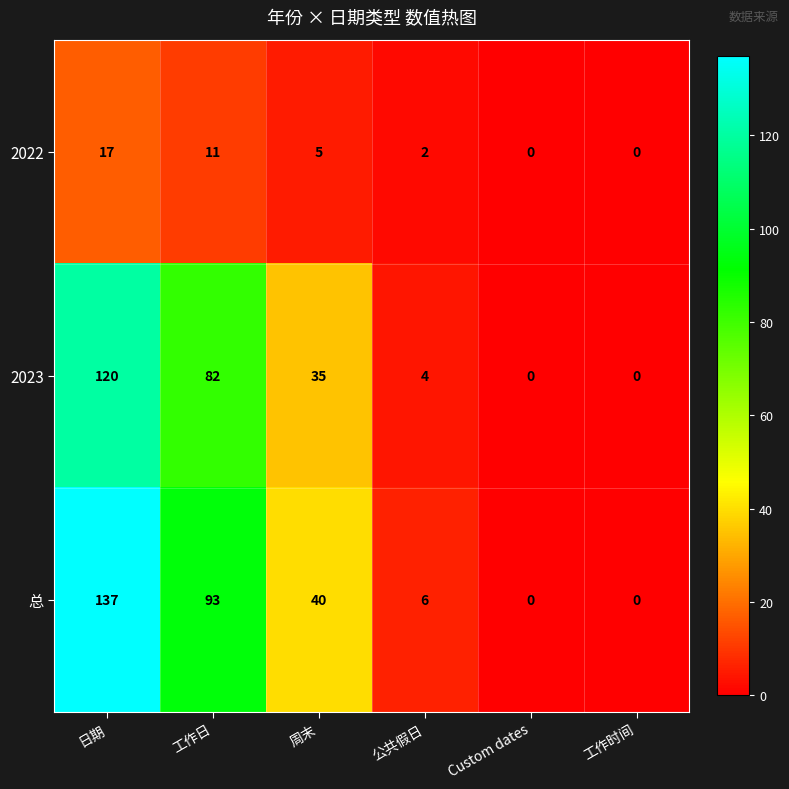

What is the total value across all series at 日期?

274